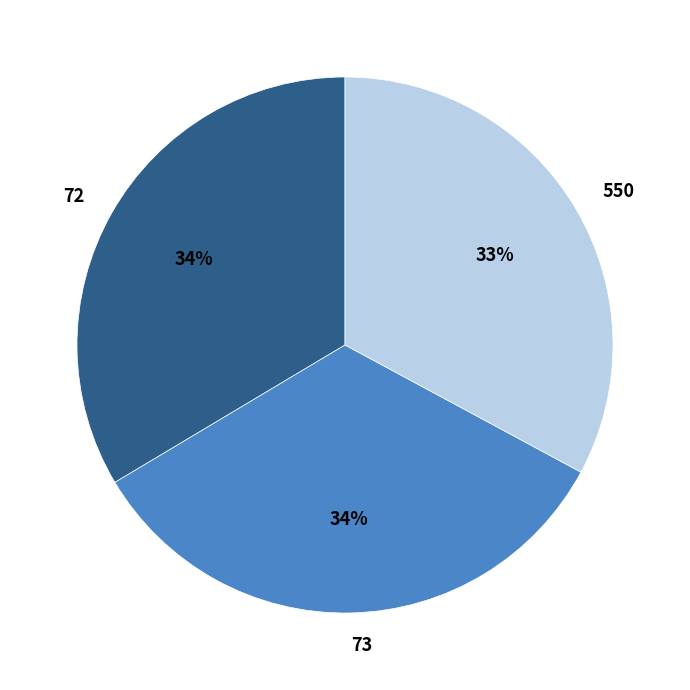

To the nearest percent, what portion does 73 represent?

34%